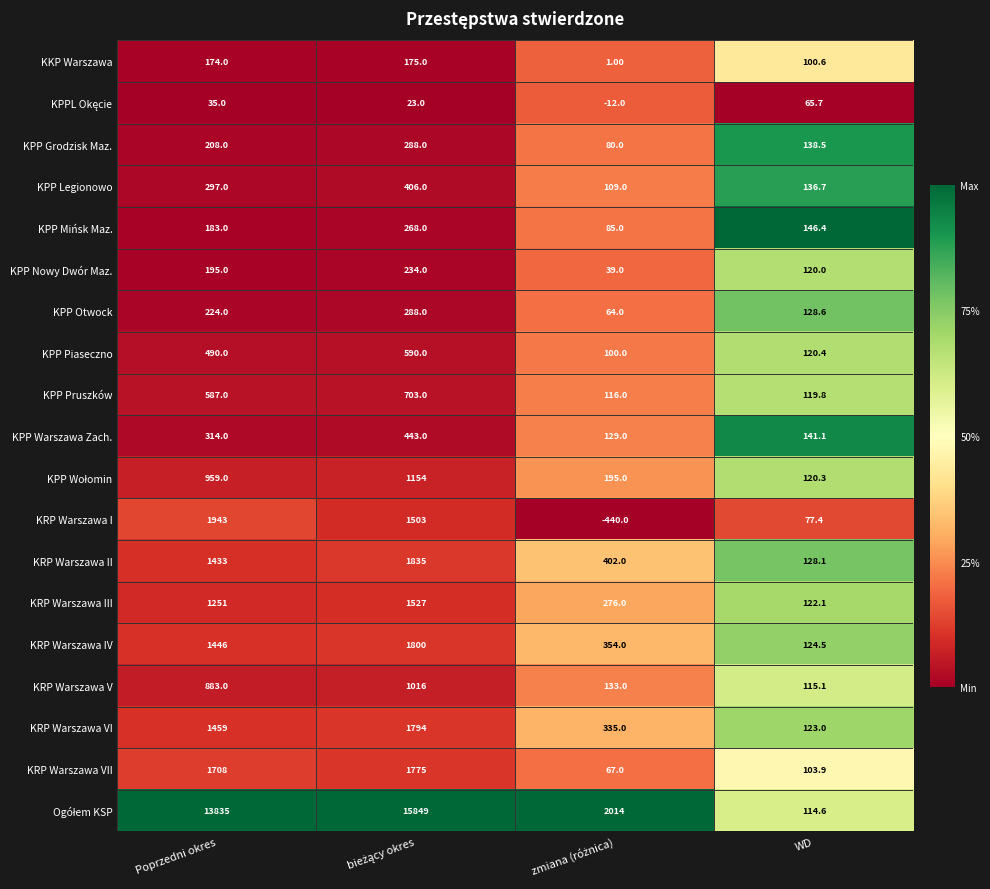

Where is KPP Pruszków nearest to the value 409?

Poprzedni okres